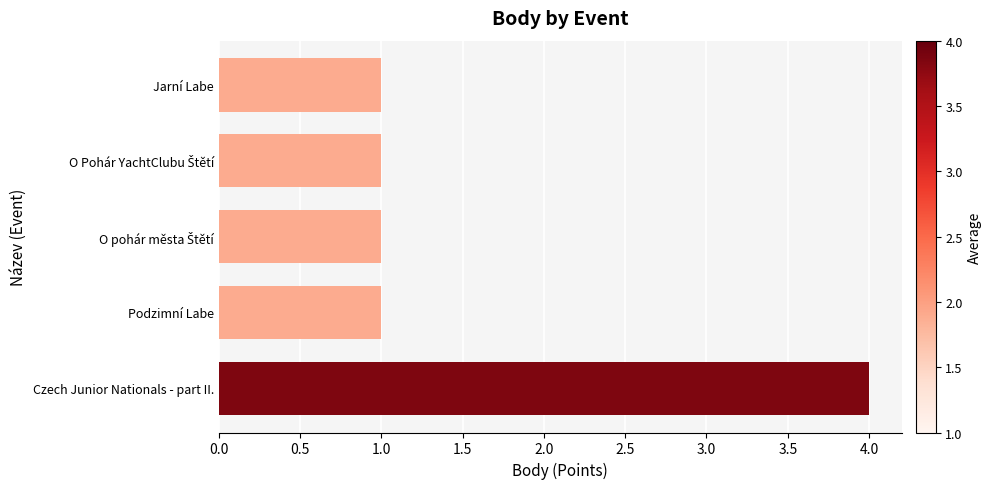

The chart shows a value of 1 at Jarní Labe. True or false?

True